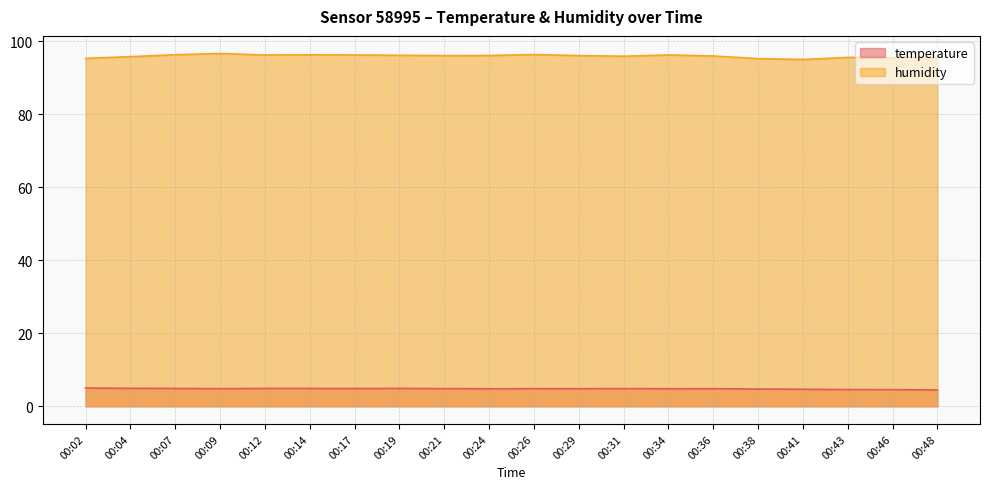

What is the value of the temperature point at the 19th from the left?

4.6